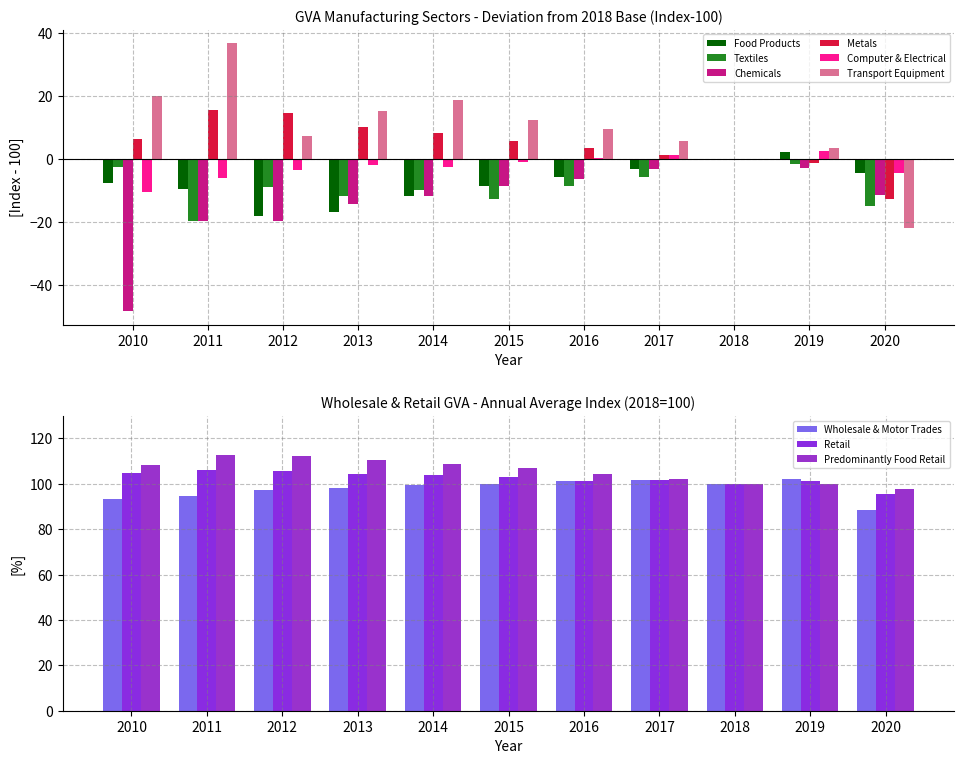

The Transport Equipment series shows 9.6 at 2016. True or false?

True